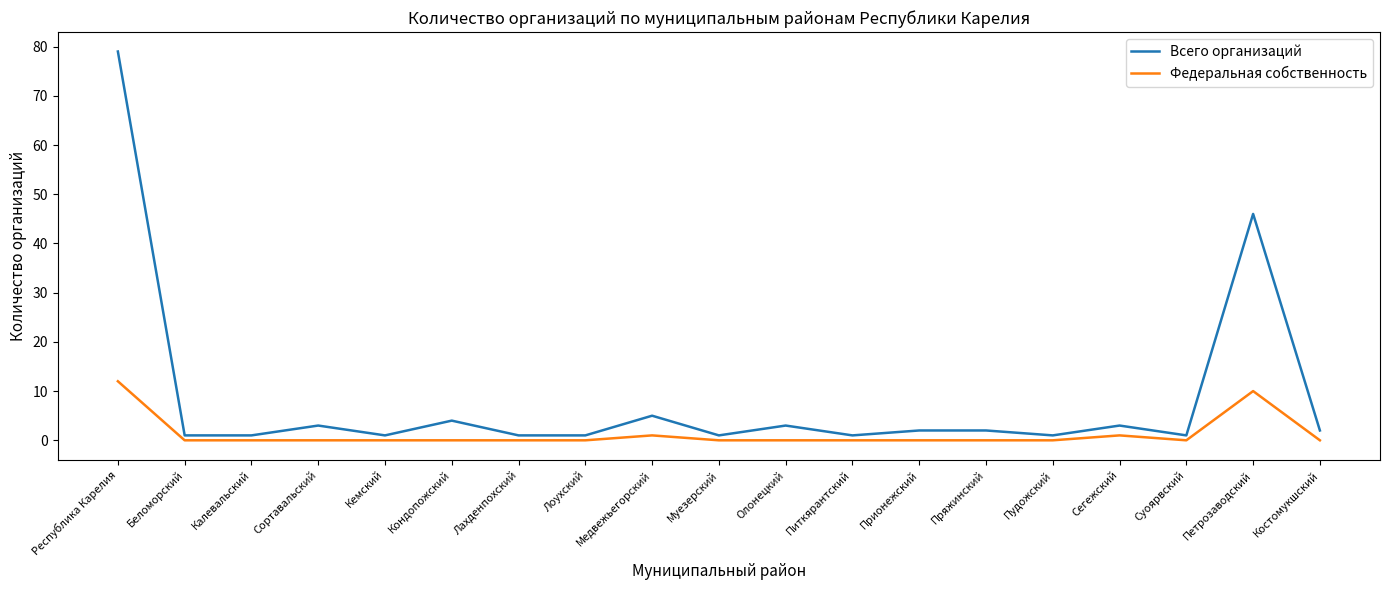

Which series changed the most between Кондопожский and Костомукшский?

Всего организаций